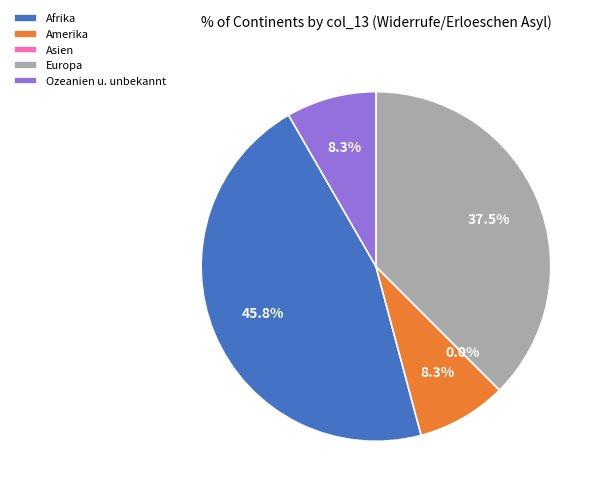

Is Amerika the majority of the pie?

No